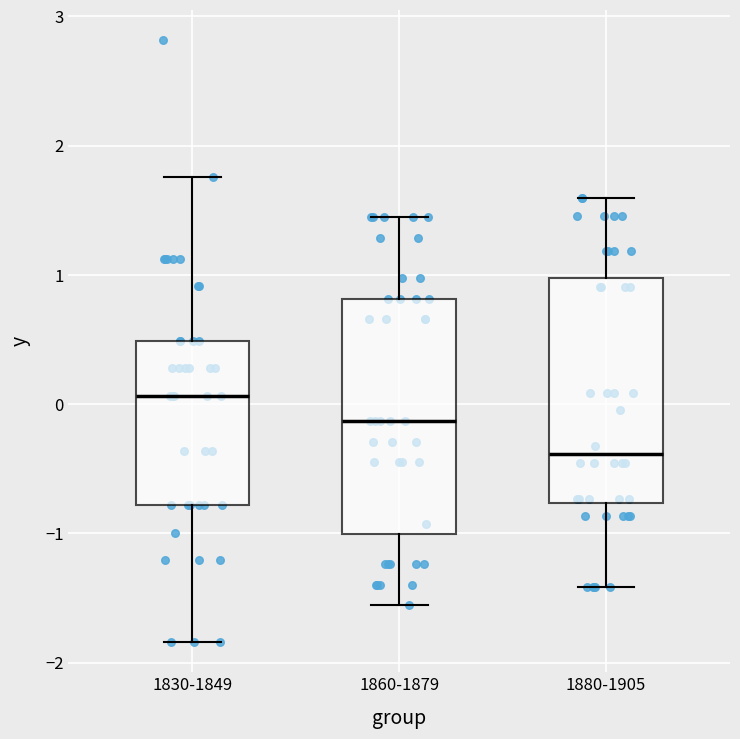

Where does the upper whisker of the box for 1880-1905 end on the y-axis? The values are not printed on the chart, so give them approximately, as read against the axis.

1.6